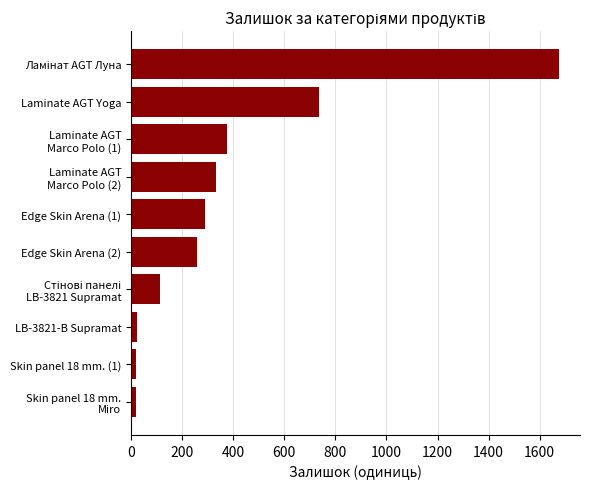

What is the average value?

385